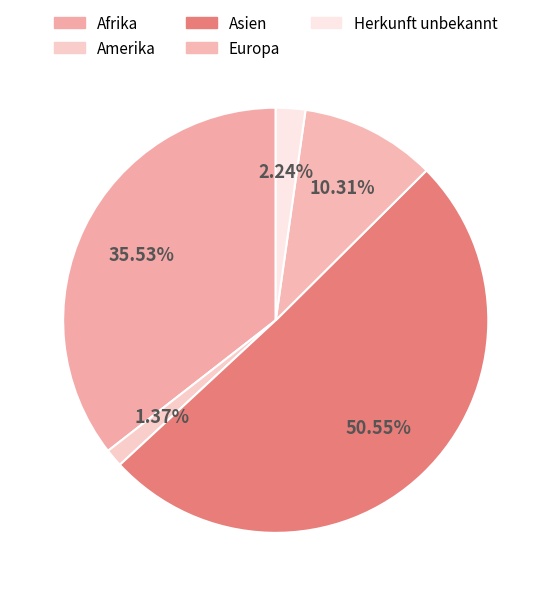

Which slice is the smallest?

Amerika